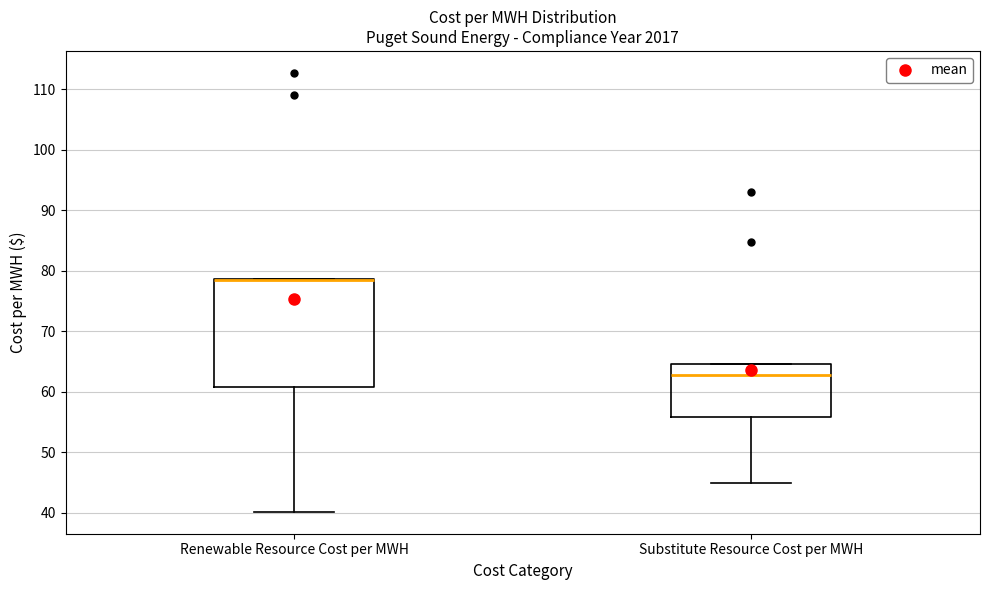

Where is the upper edge of the box for Renewable Resource Cost per MWH on the y-axis? The values are not printed on the chart, so give them approximately, as read against the axis.

79